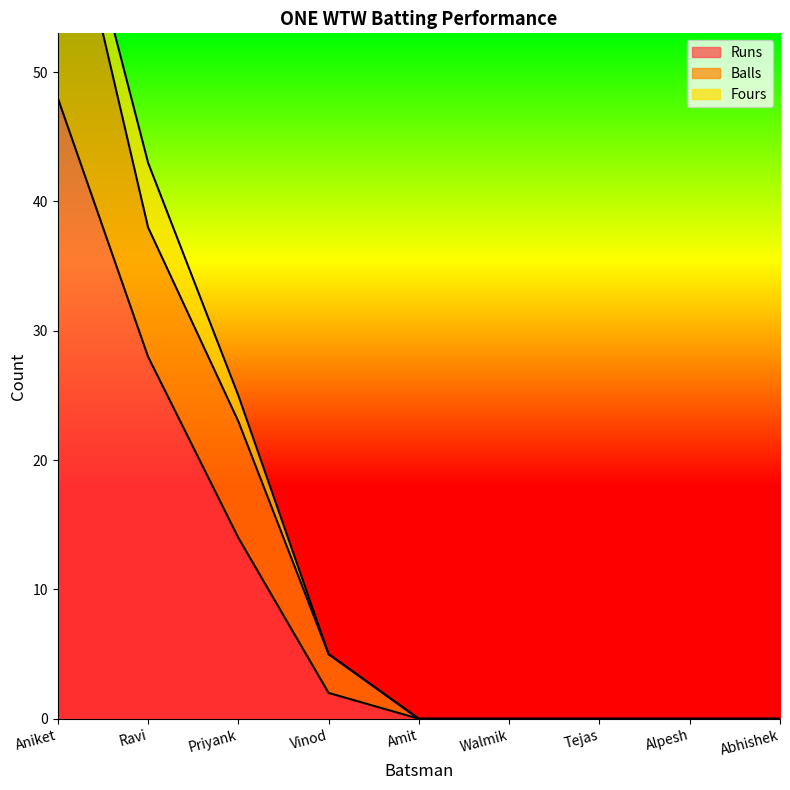

What is the difference between the second highest and minimum values in the Runs series?

28